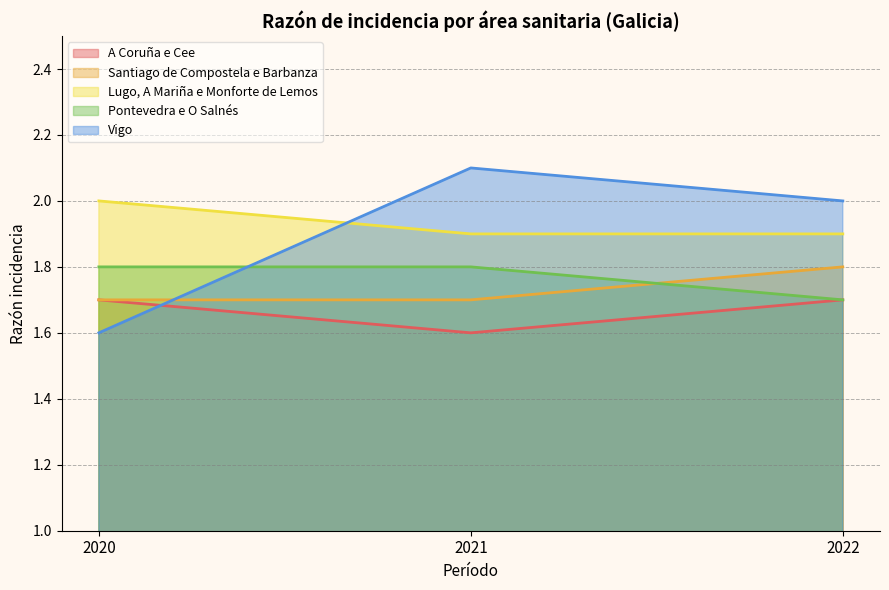

How many lines are shown in the chart?

5